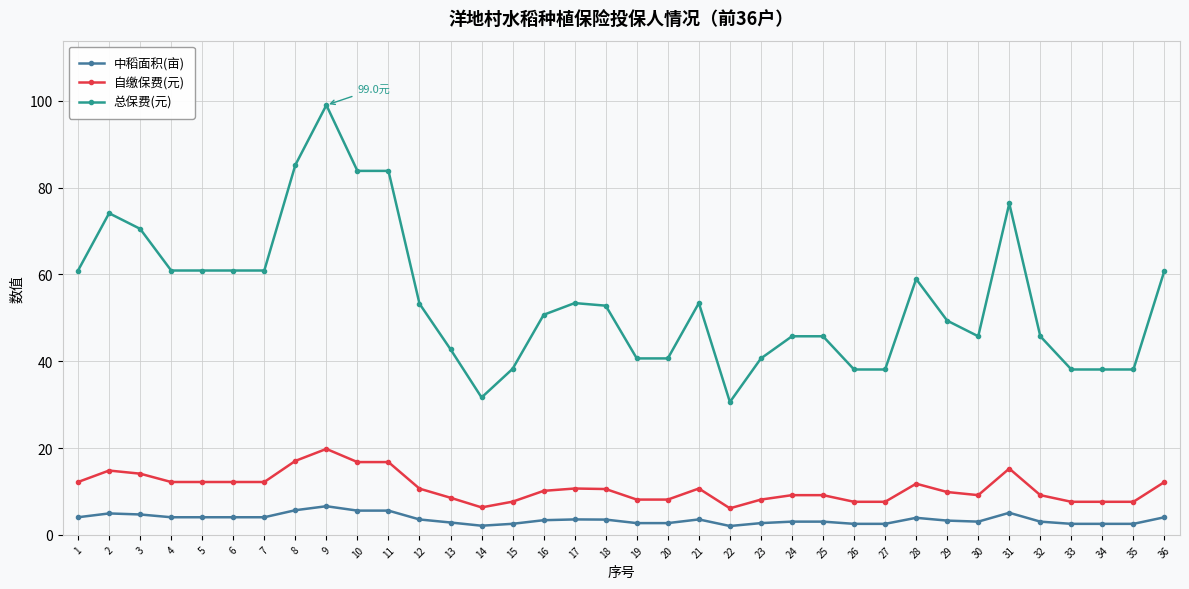

What is the sum of all 自缴保费(元) values?

389.8